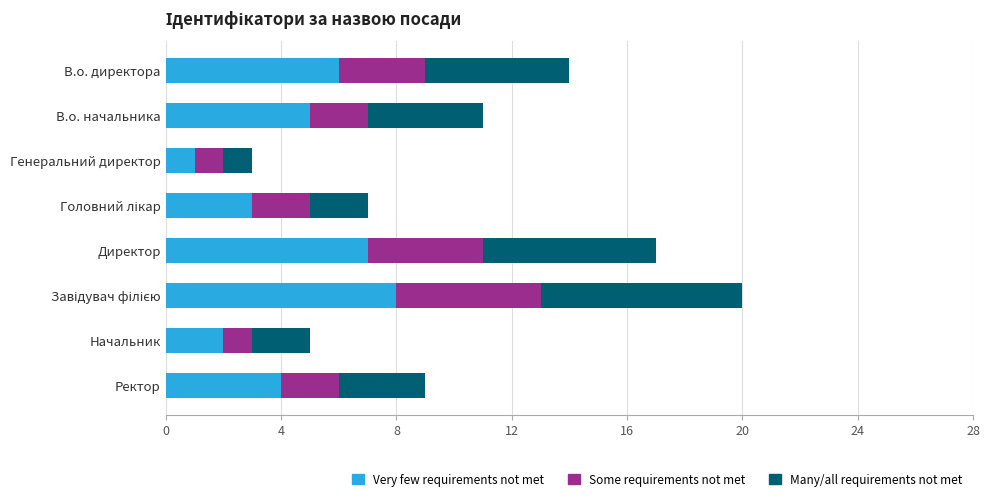

The value of Very few requirements not met at Генеральний директор is 1. True or false?

True